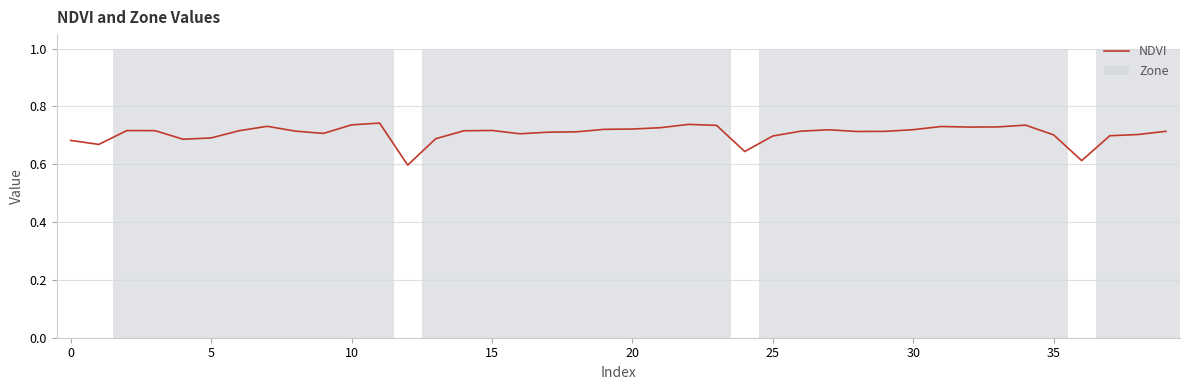

What are all the series names shown in the legend?

NDVI, Zone